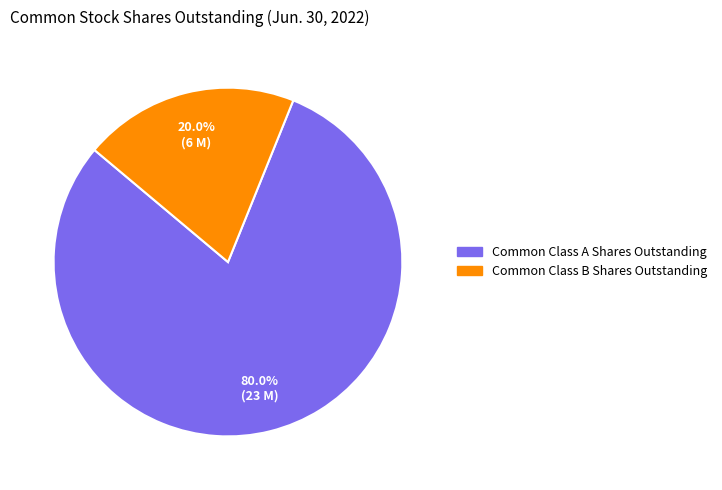

Does Common Class A Shares Outstanding account for over 50% of the chart?

Yes